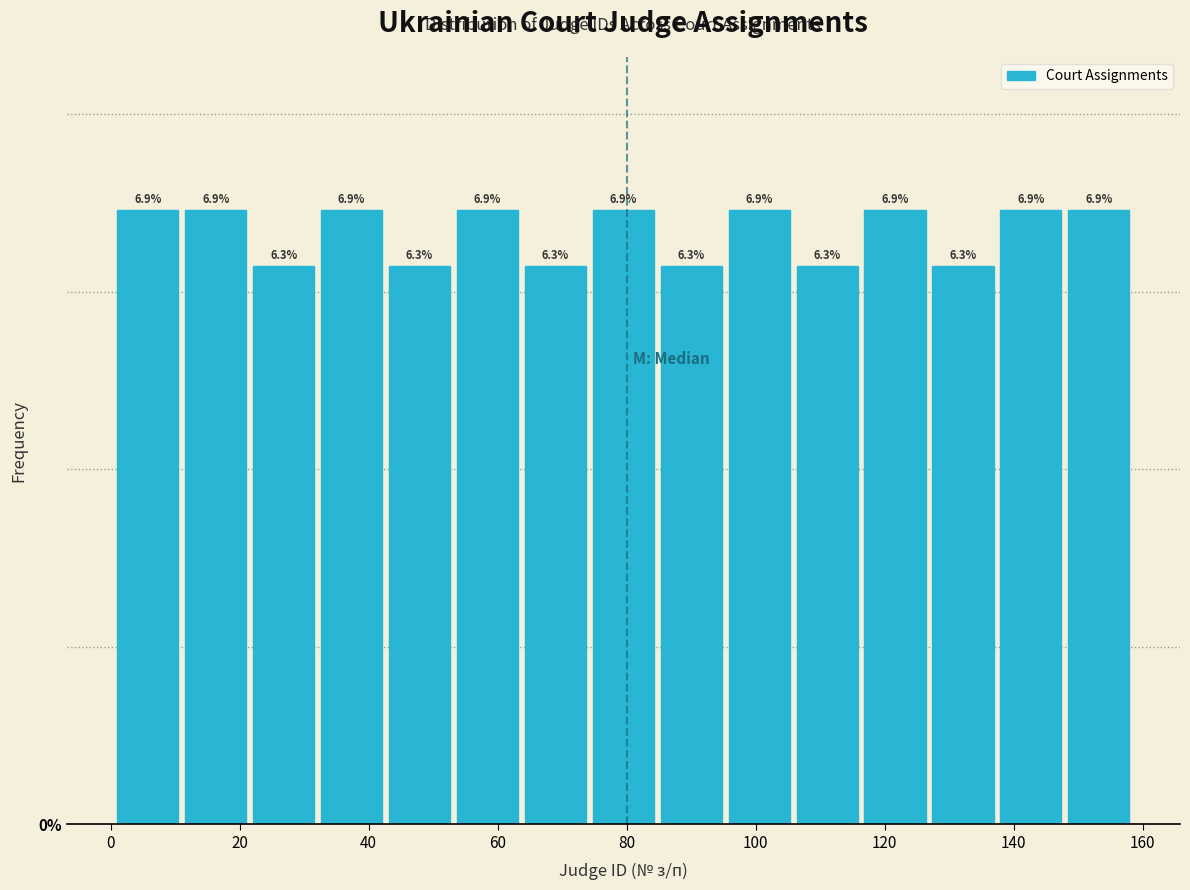

Reading left to right, transcribe this chart: for each bar, give the range it covers on the x-axis and its height. The bar edges are not printed on the chart, so give them approximately, as read against the axis.

2 to 12: 6.9
12 to 22: 6.9
22 to 32: 6.3
32 to 44: 6.9
44 to 54: 6.3
54 to 64: 6.9
64 to 74: 6.3
74 to 86: 6.9
86 to 96: 6.3
96 to 106: 6.9
106 to 116: 6.3
116 to 128: 6.9
128 to 138: 6.3
138 to 148: 6.9
148 to 160: 6.9